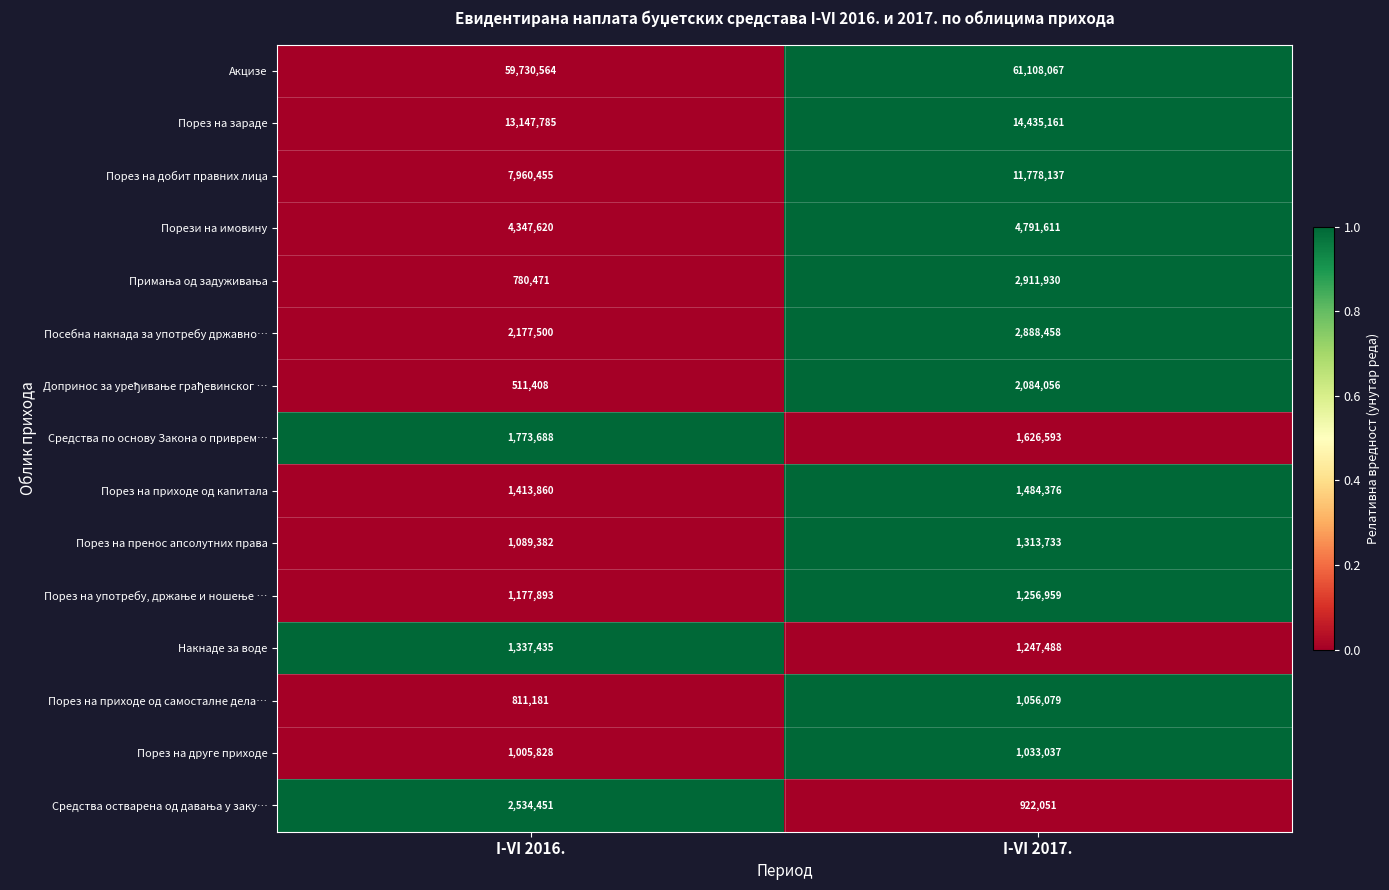

List the labels in order of Акцизе value, largest first.

I-VI 2017., I-VI 2016.